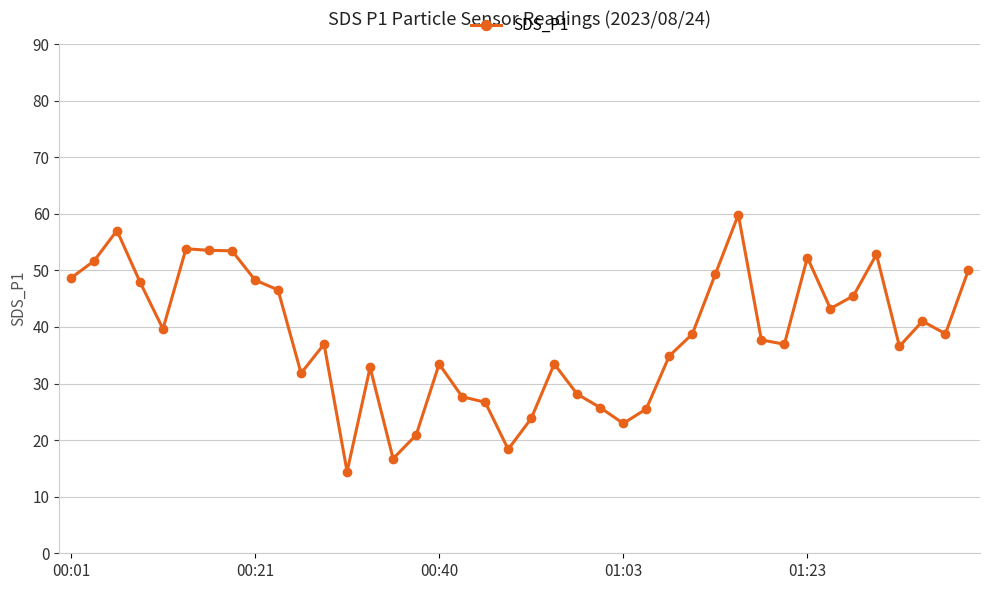

Count the number of data series in this chart.

1